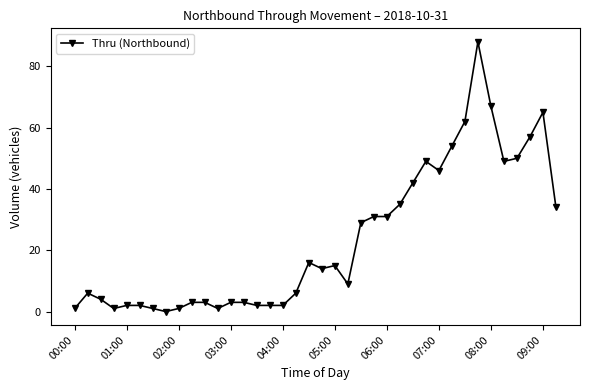

What is the greatest value displayed?

88